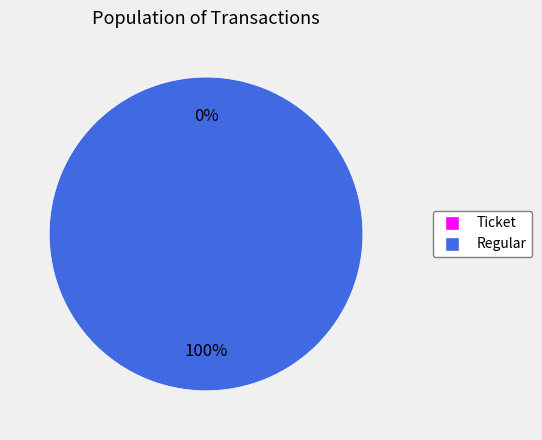

The Ticket slice represents 0% of the pie. True or false?

True